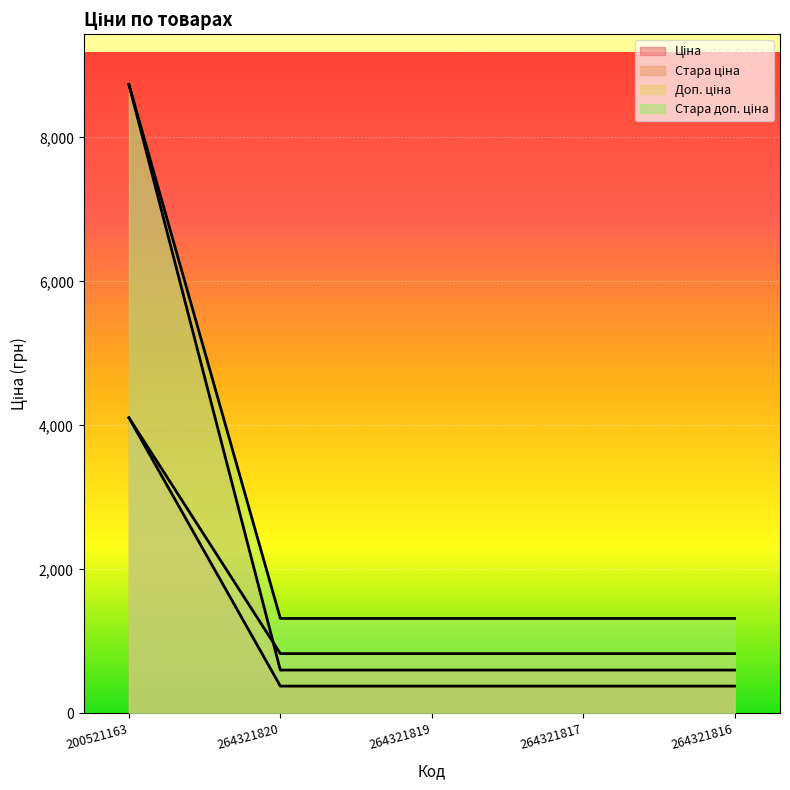

What is the difference between the maximum and minimum values in the Ціна series?

7415.5